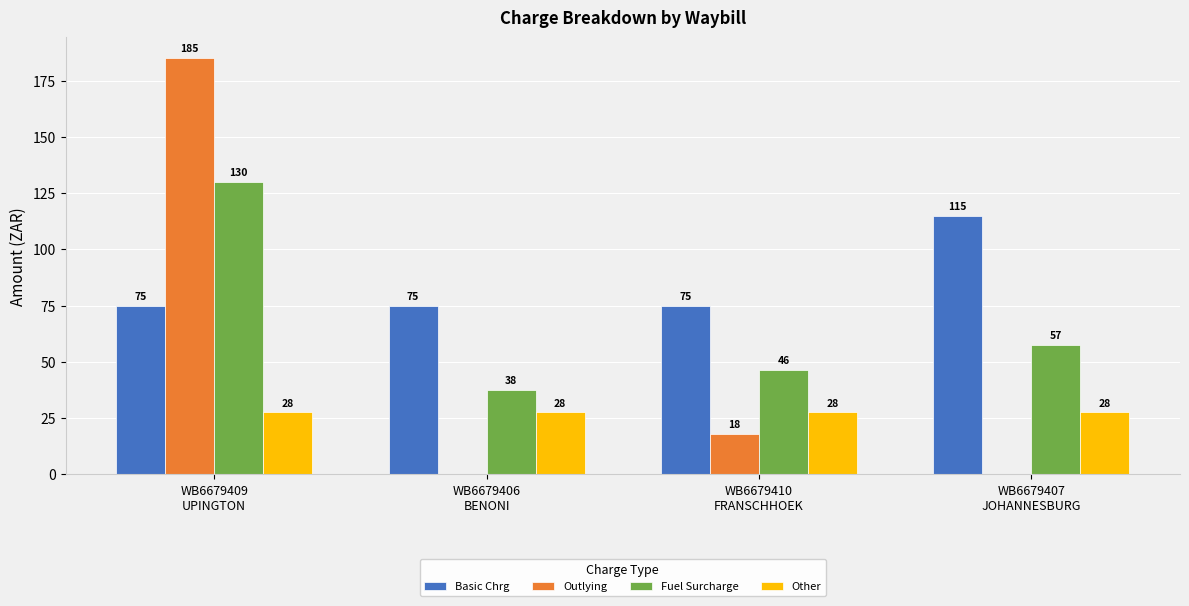

What is the approximate value of Basic Chrg at WB6679409
UPINGTON?

75.0